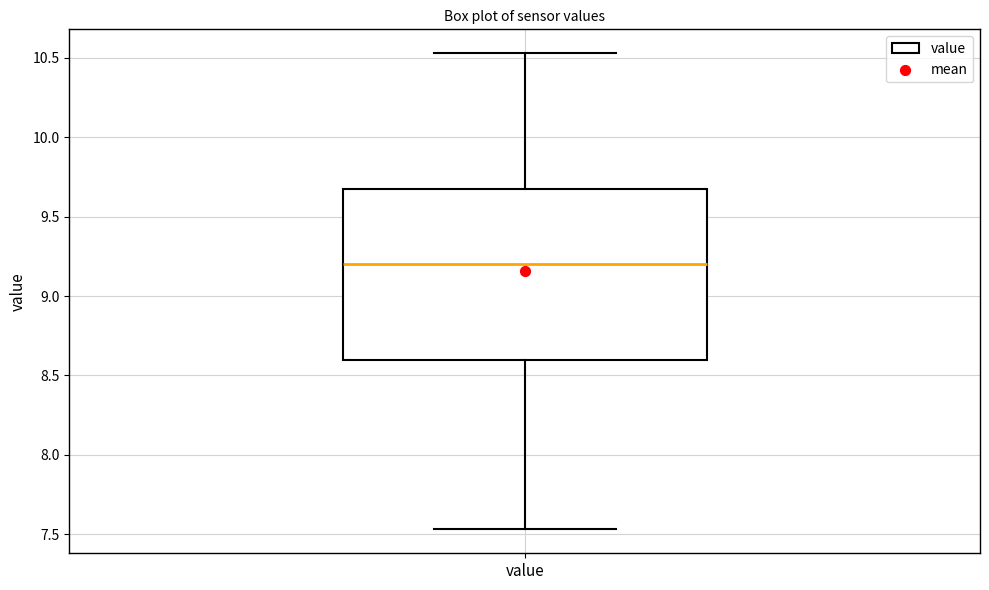

Where does the upper whisker of the box for value end on the y-axis? The values are not printed on the chart, so give them approximately, as read against the axis.

10.55